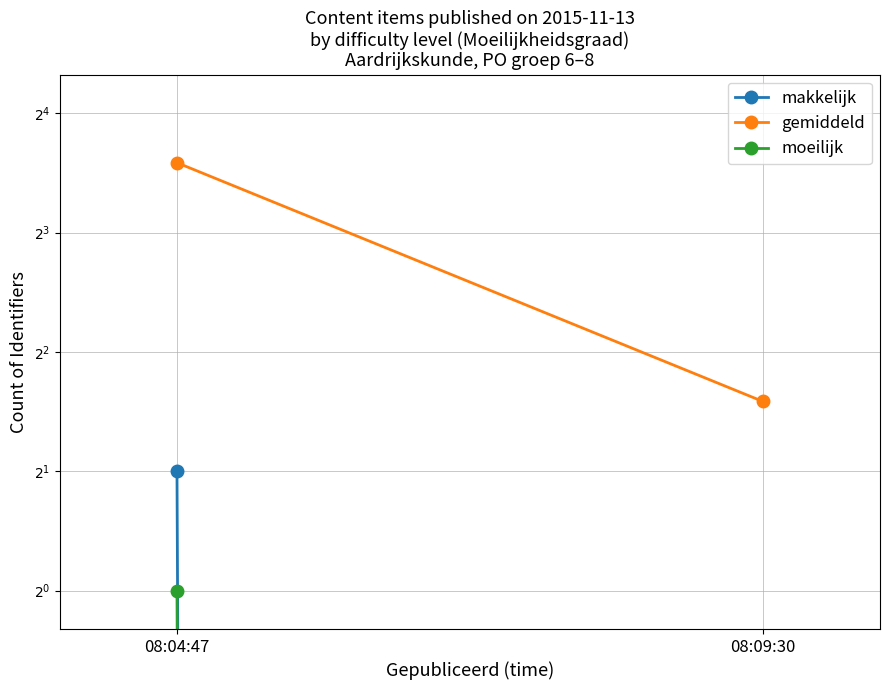

What is the sum of the moeilijk values at 08:04:47 and 08:09:30?

1